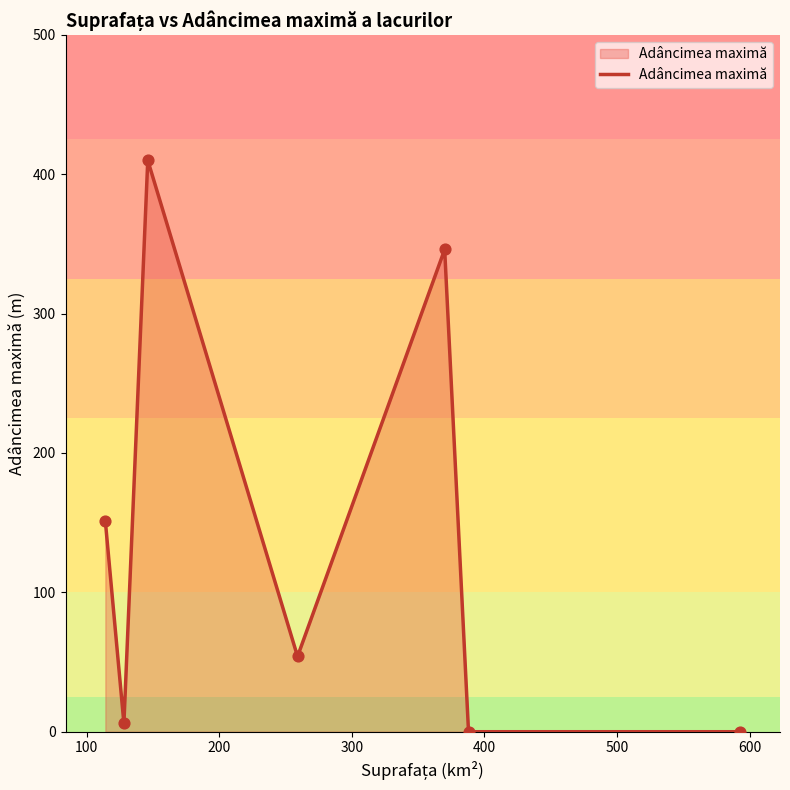

What is the difference between the maximum and minimum values?

410